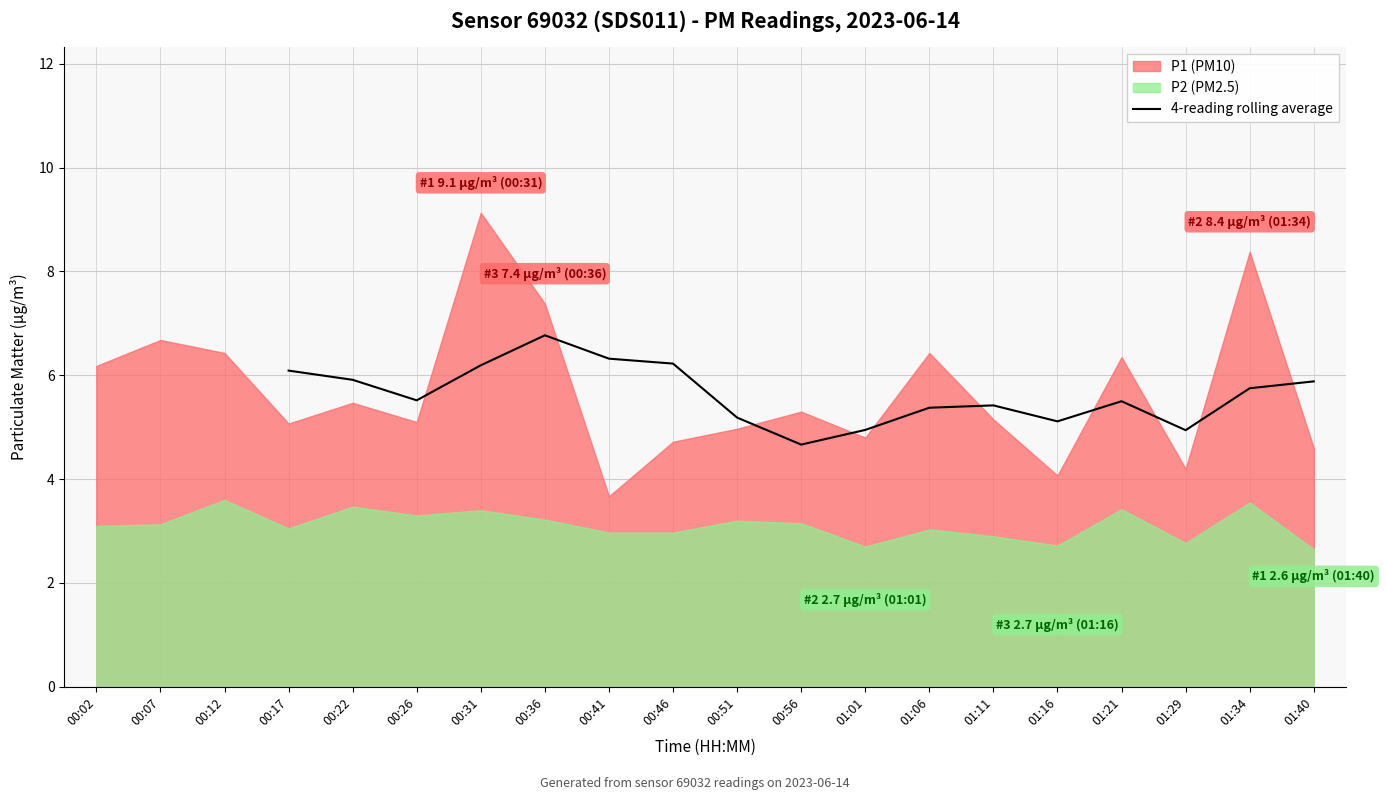

The 4-reading rolling average series shows 4.9 at 01:01. True or false?

True